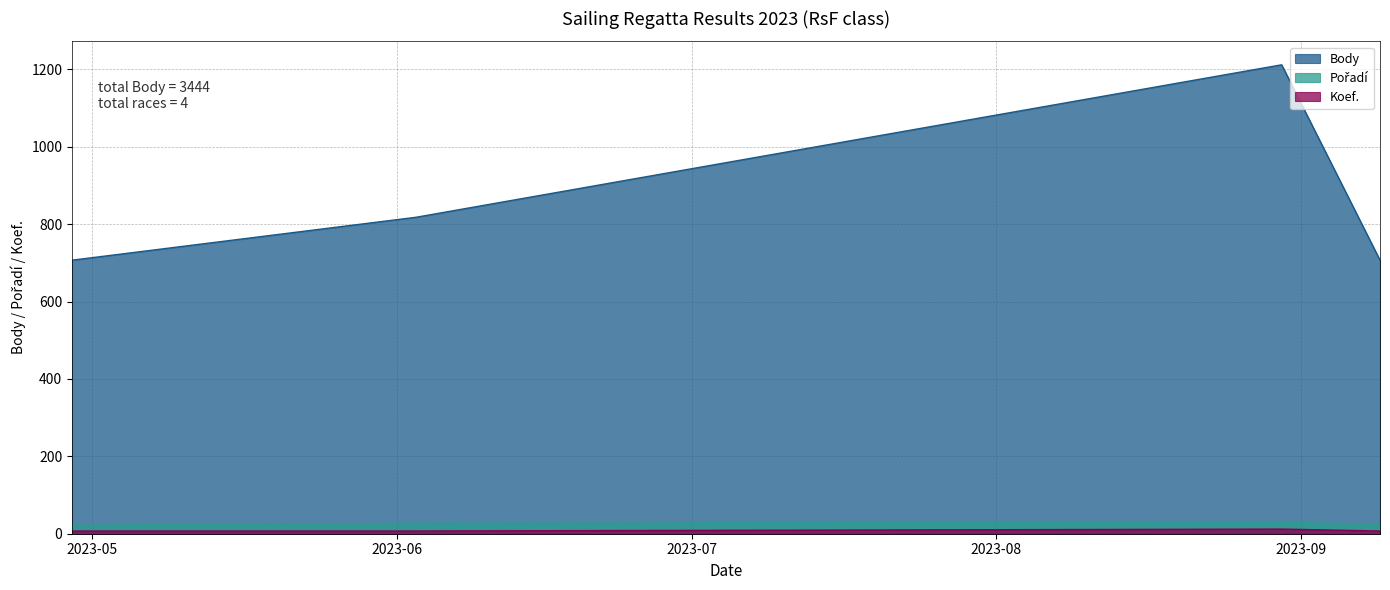

What is the lowest value of the Pořadí series?

22